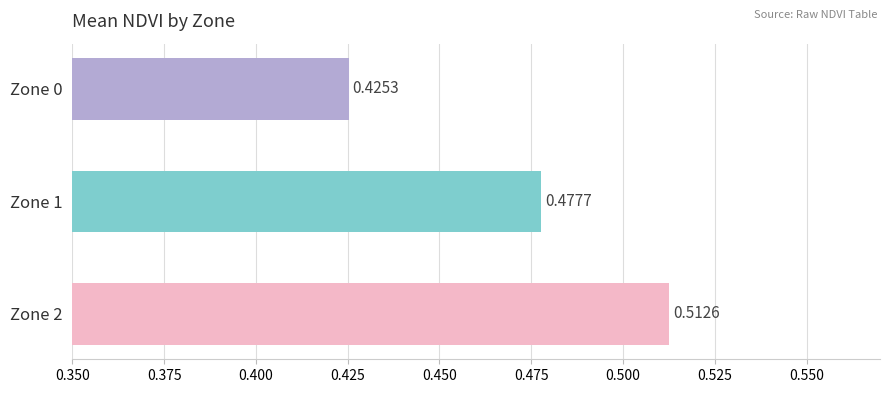

Which has a higher value, Zone 2 or Zone 0?

Zone 2